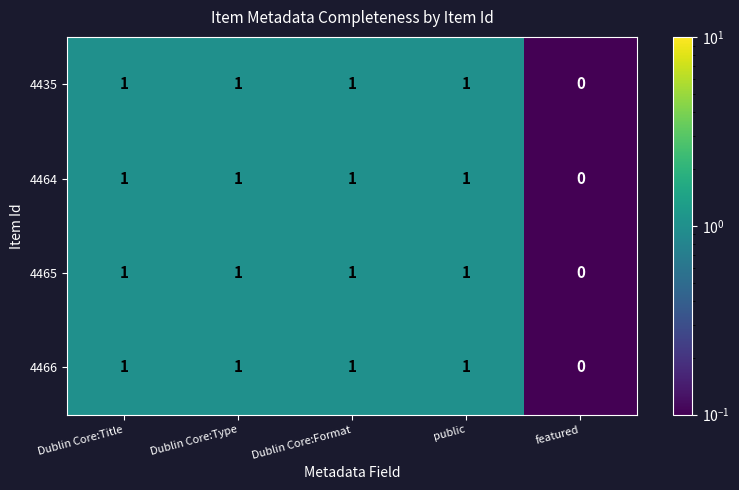

What is the sum of all 4435 values?

4